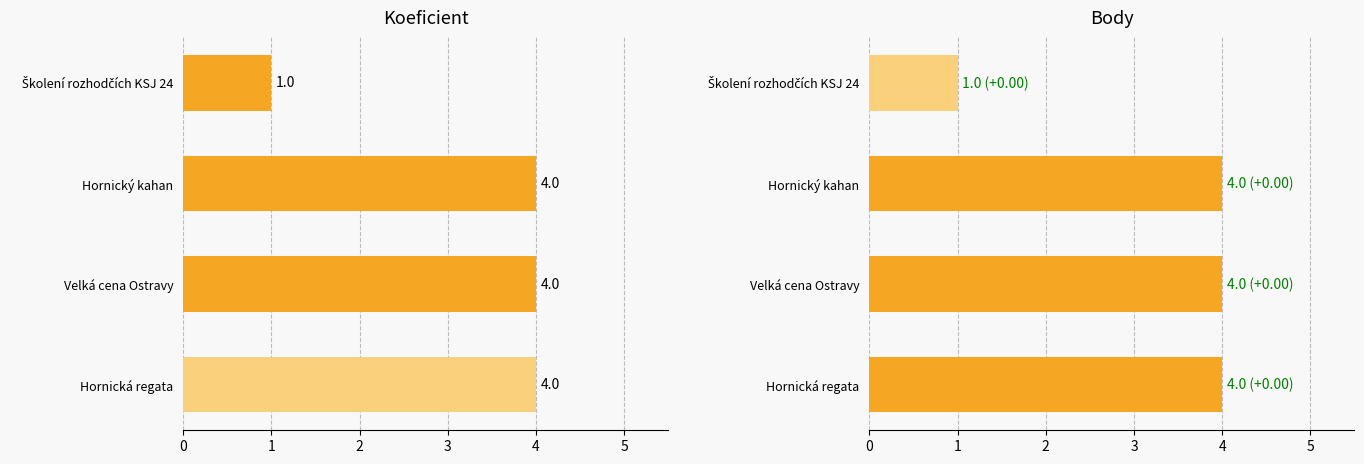

At how many categories does at least one series exceed 1?

3